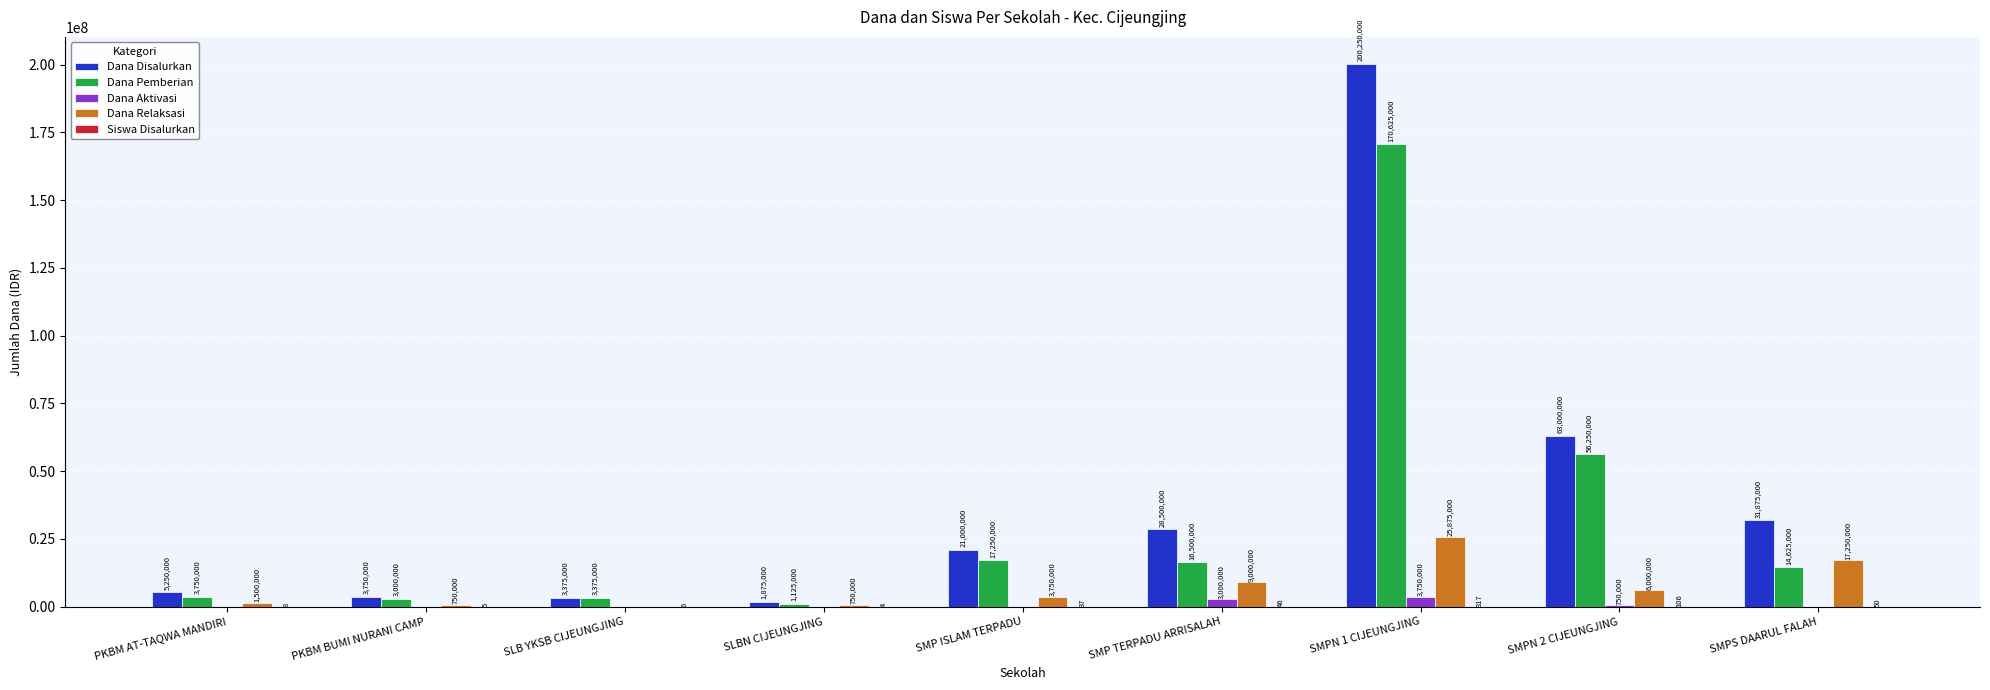

What is the maximum value for Dana Disalurkan?

200250000